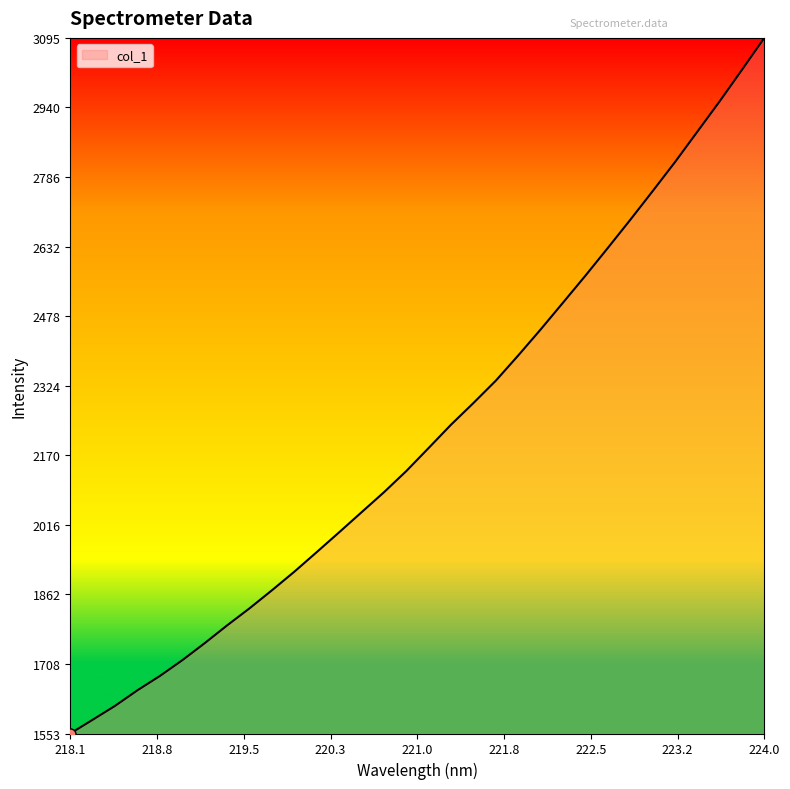

True or false: the data shows 1553.4 at 218.1.

True